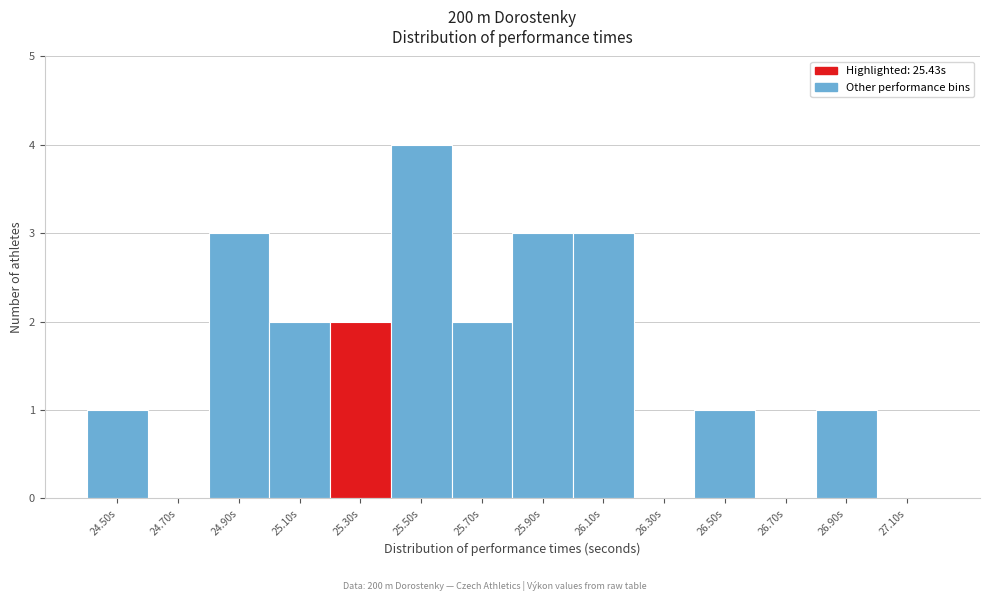

Reading left to right, what are all the values shown in this chart?

24.50s=1	24.70s=0	24.90s=3	25.10s=2	25.30s=2	25.50s=4	25.70s=2	25.90s=3	26.10s=3	26.30s=0	26.50s=1	26.70s=0	26.90s=1	27.10s=0